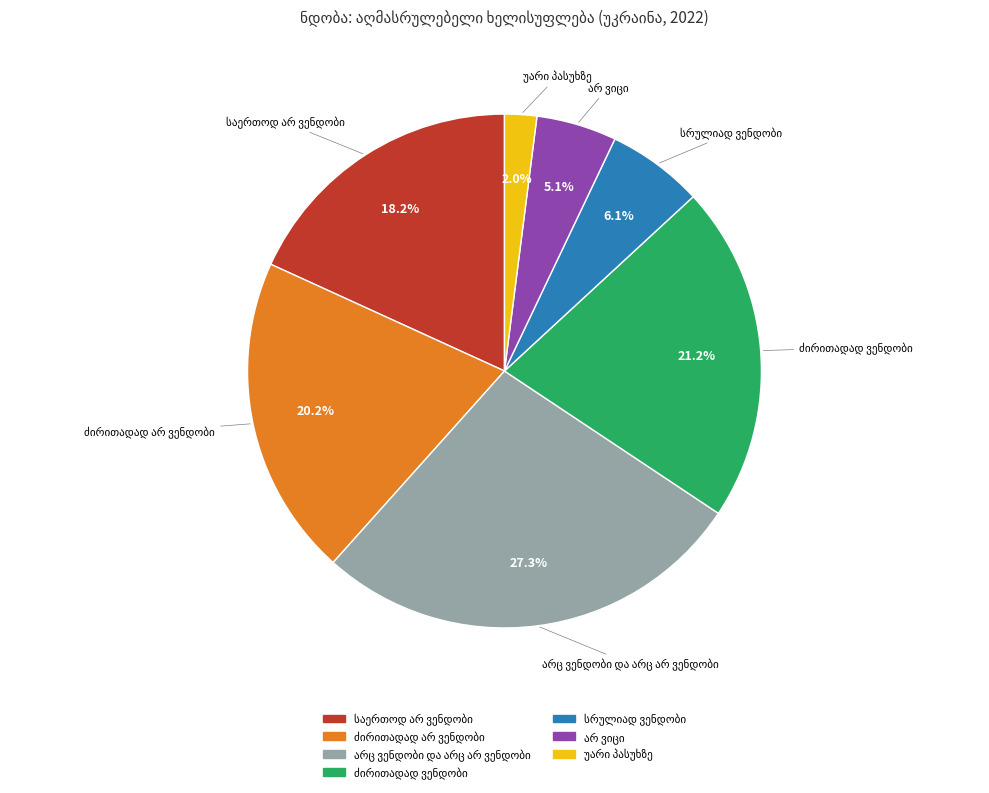

Is there any slice that represents more than half of the pie?

No